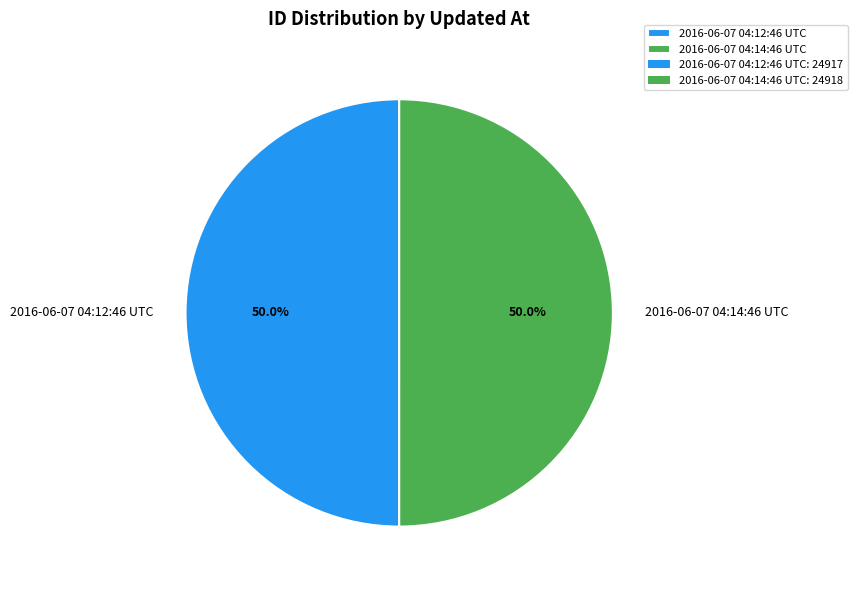

Approximately how many times larger is the value at 2016-06-07 04:12:46 UTC compared to 2016-06-07 04:14:46 UTC?

1.0